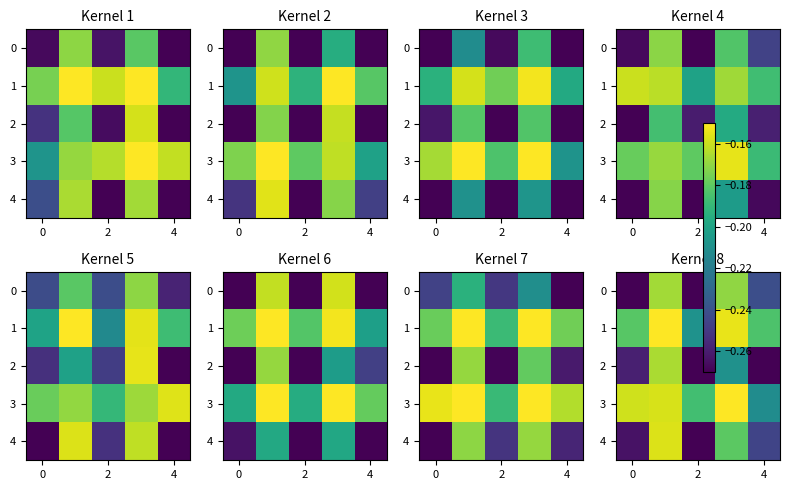

What is the greatest value displayed?

-0.1